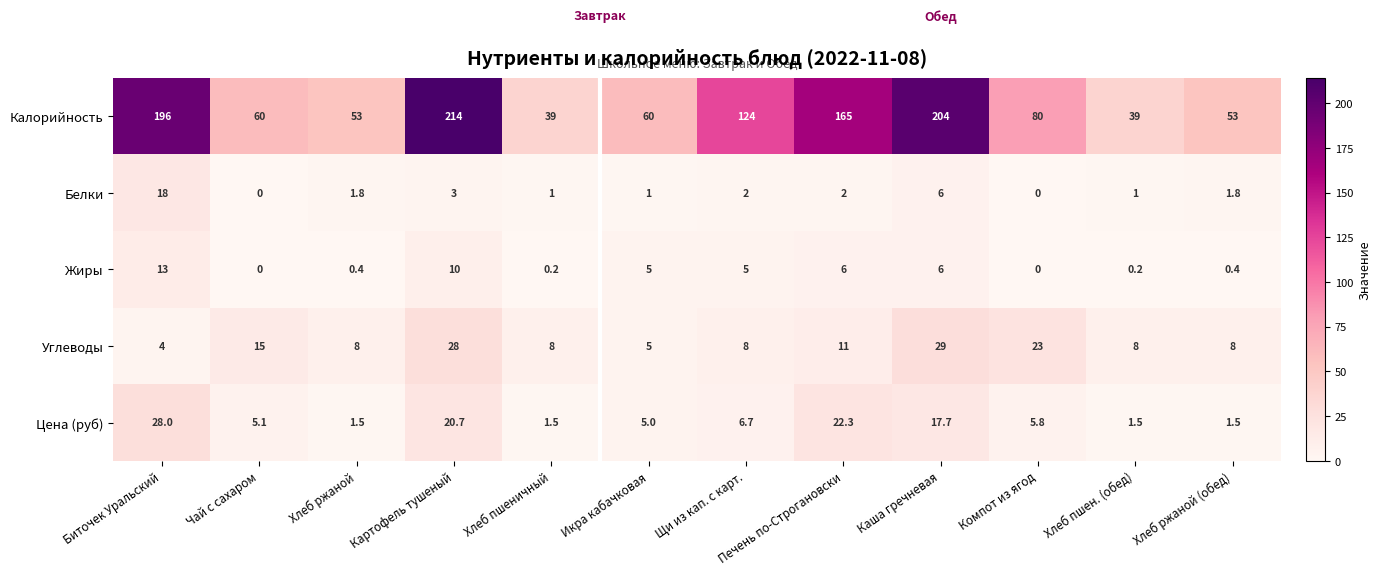

Between Биточек Уральский and Хлеб ржаной, which series saw the biggest shift?

Калорийность